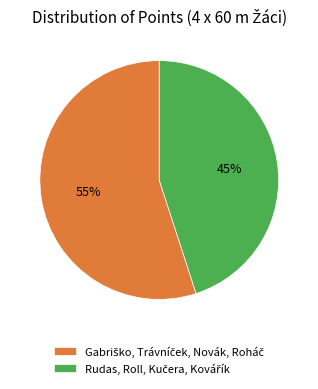

Does any single category account for the majority?

Yes